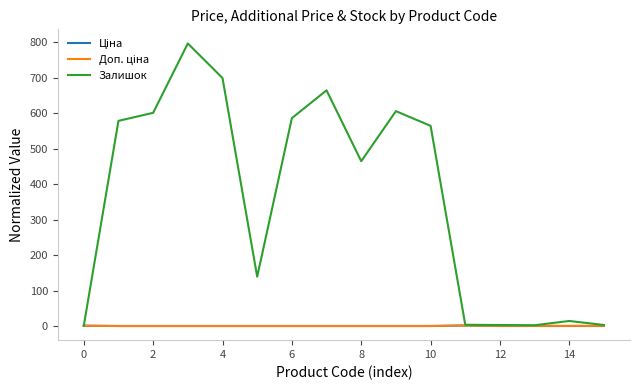

At how many categories does at least one series exceed 105?

10